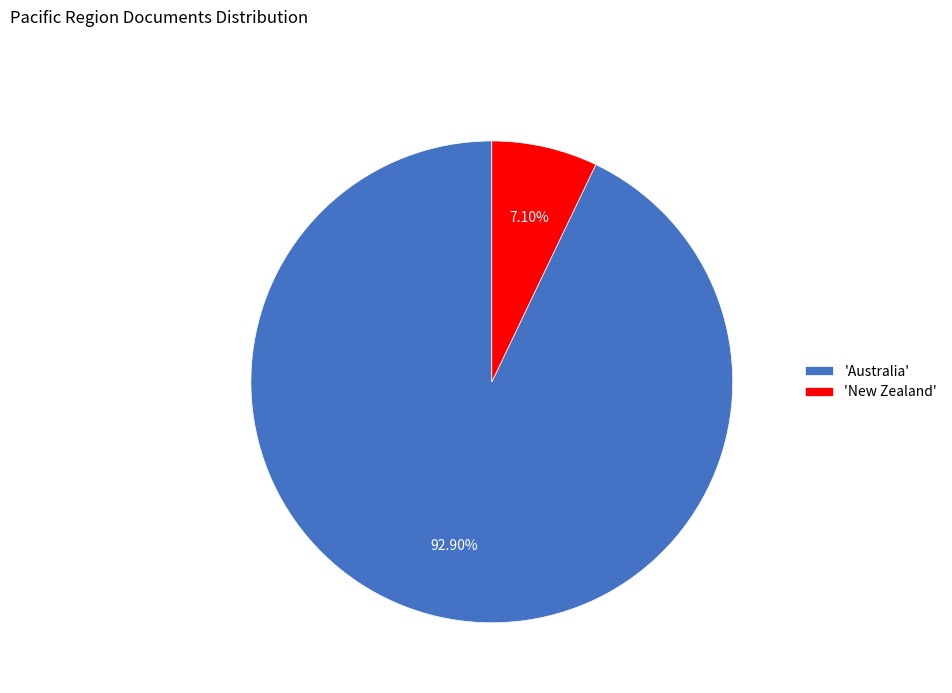

Which category has the smallest portion of the pie?

'New Zealand'